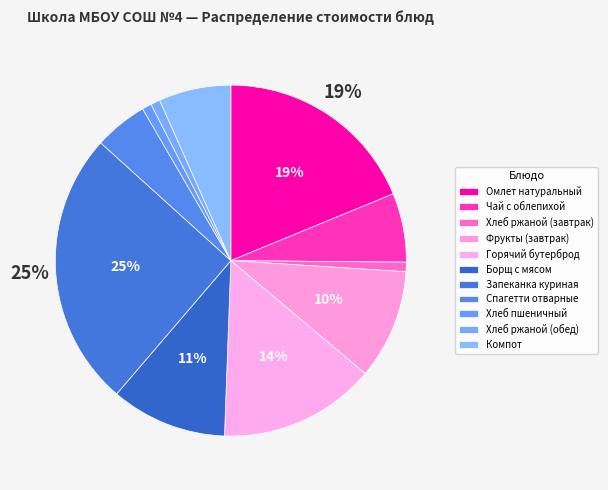

Which has a higher value, Фрукты (завтрак) or Омлет натуральный?

Омлет натуральный